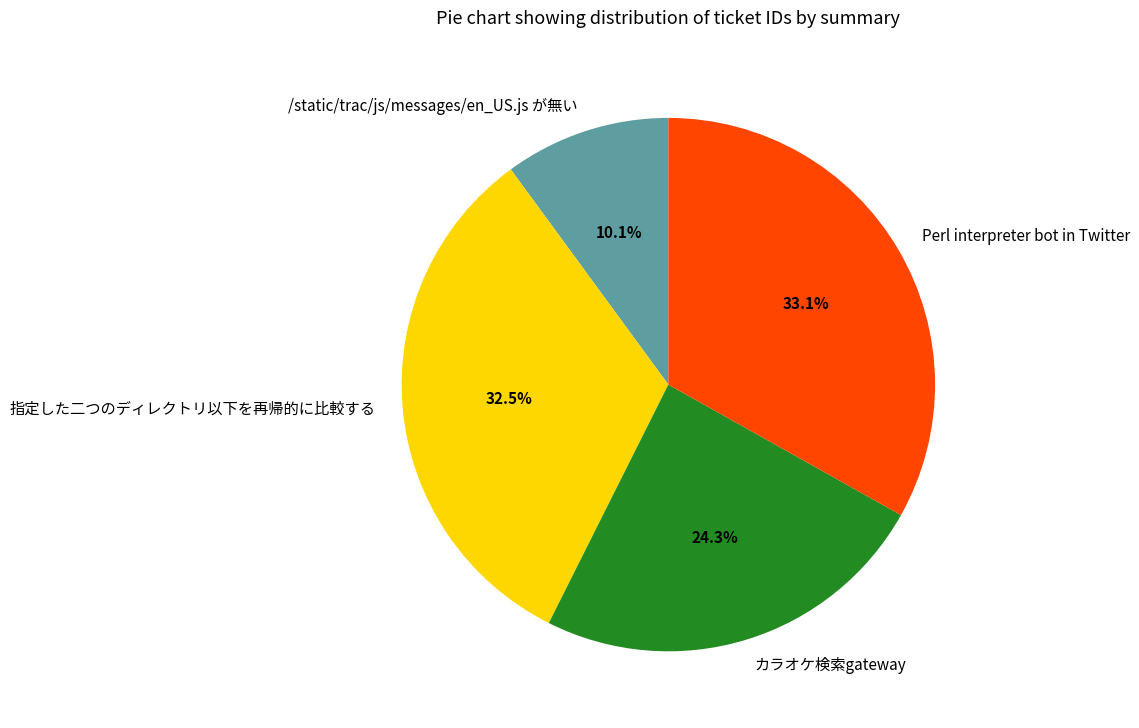

To the nearest percent, what portion does カラオケ検索gateway represent?

24%